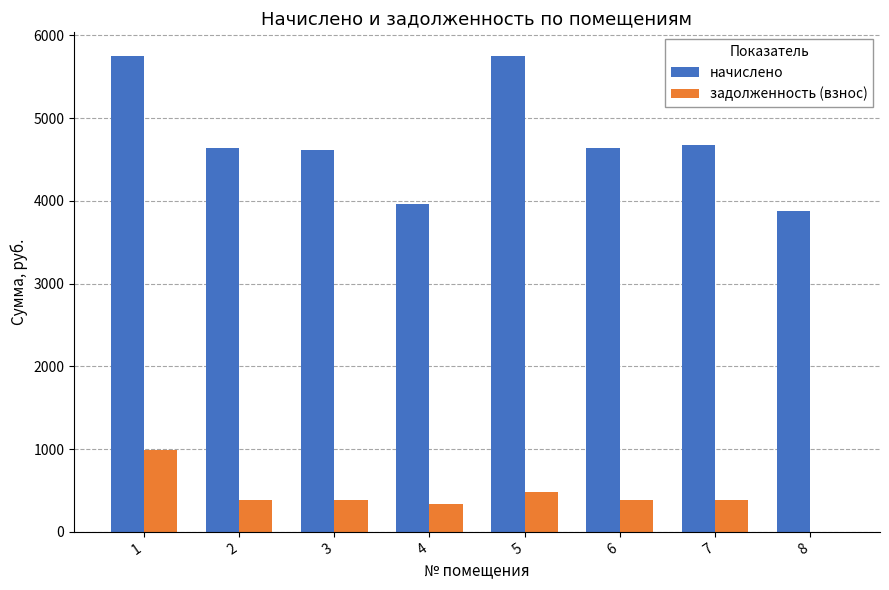

What are all the series names shown in the legend?

начислено, задолженность (взнос)